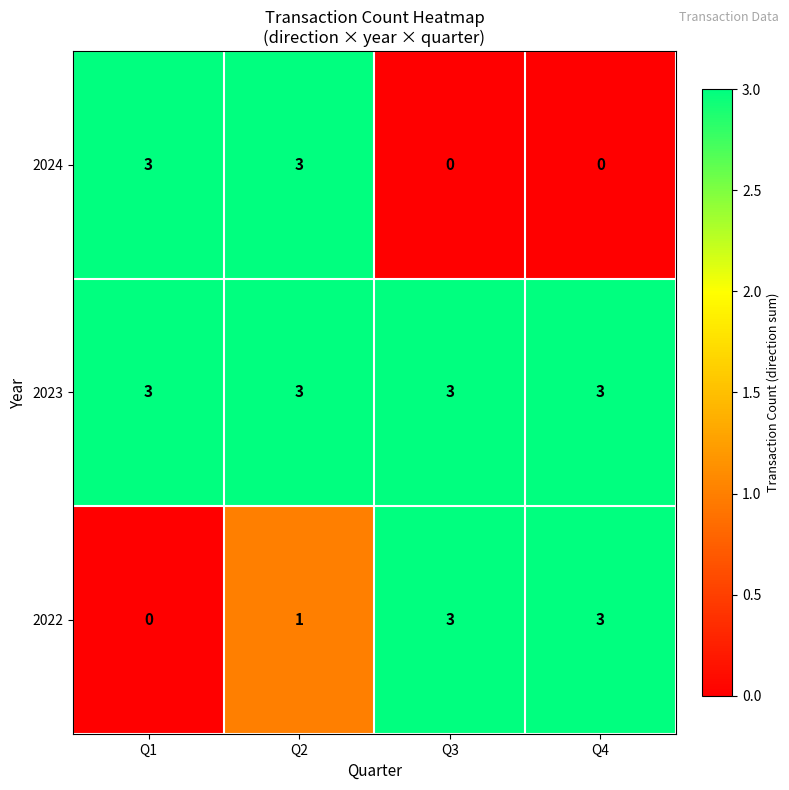

Reading right to left, extract all data points from this chart.

2024: 0	0	3	3
2023: 3	3	3	3
2022: 3	3	1	0